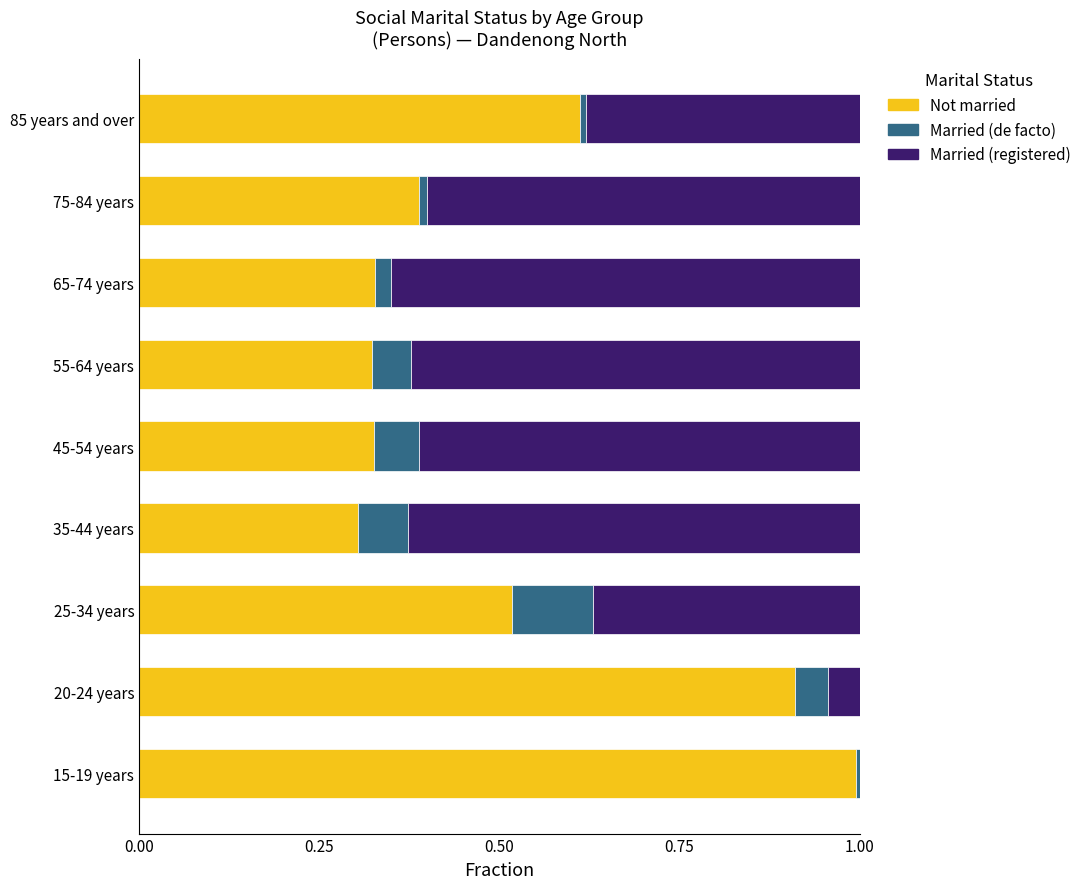

What is the maximum value for Not married?

1.0